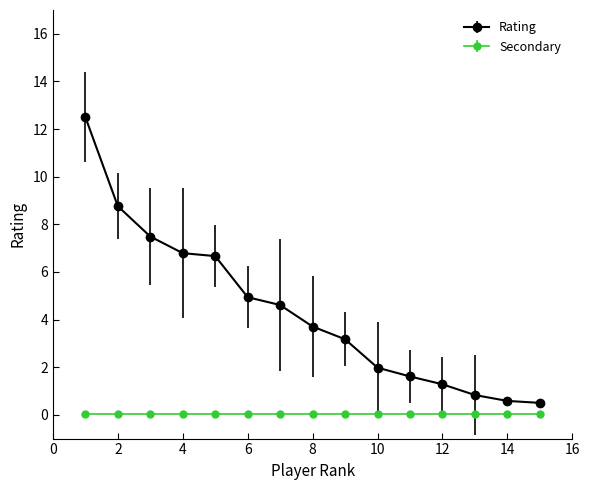

List the series in order of their peak value, lowest first.

Secondary, Rating